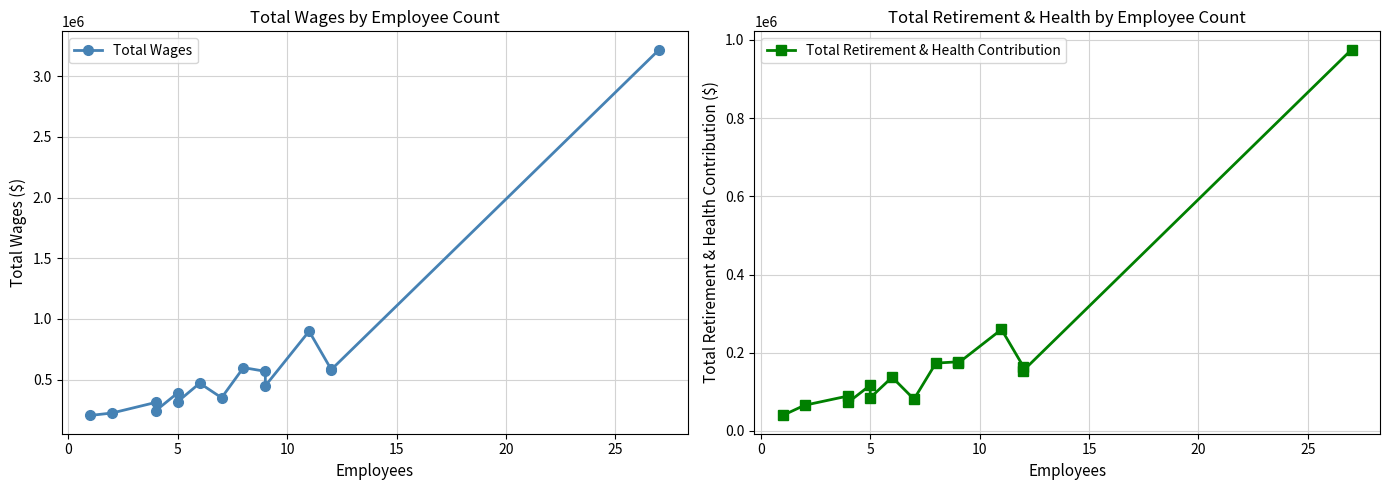

Is this an area chart (filled region under the line)?

No